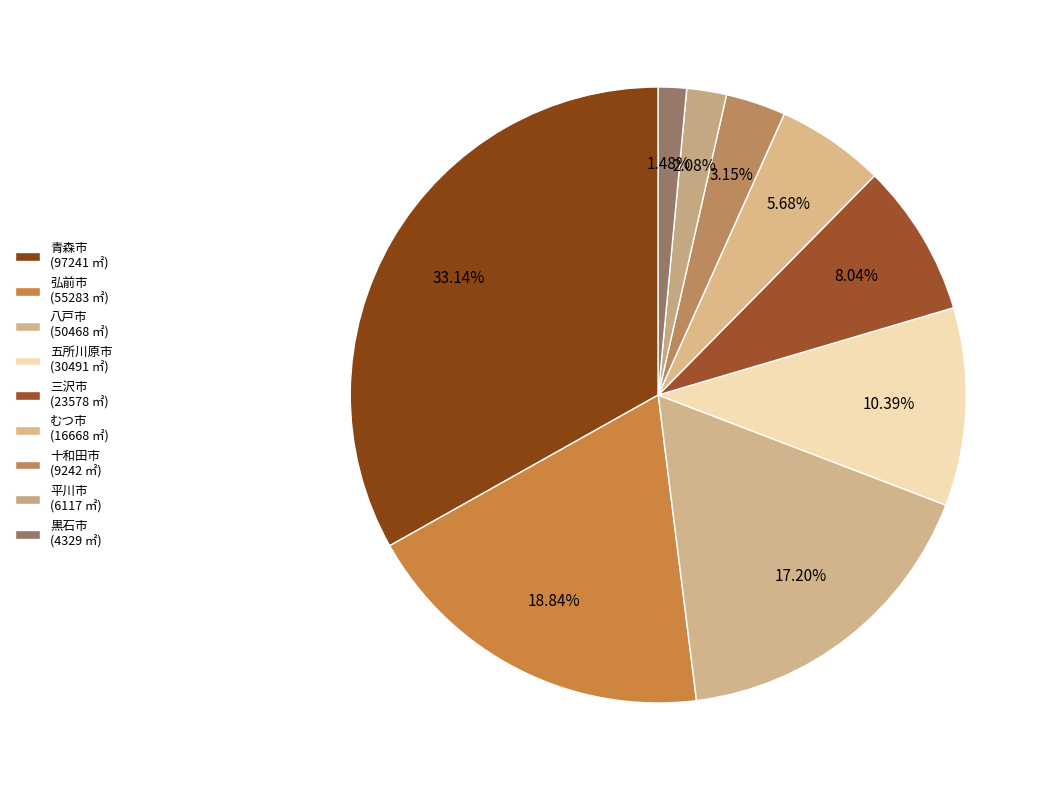

How many slices are in this pie chart?

9